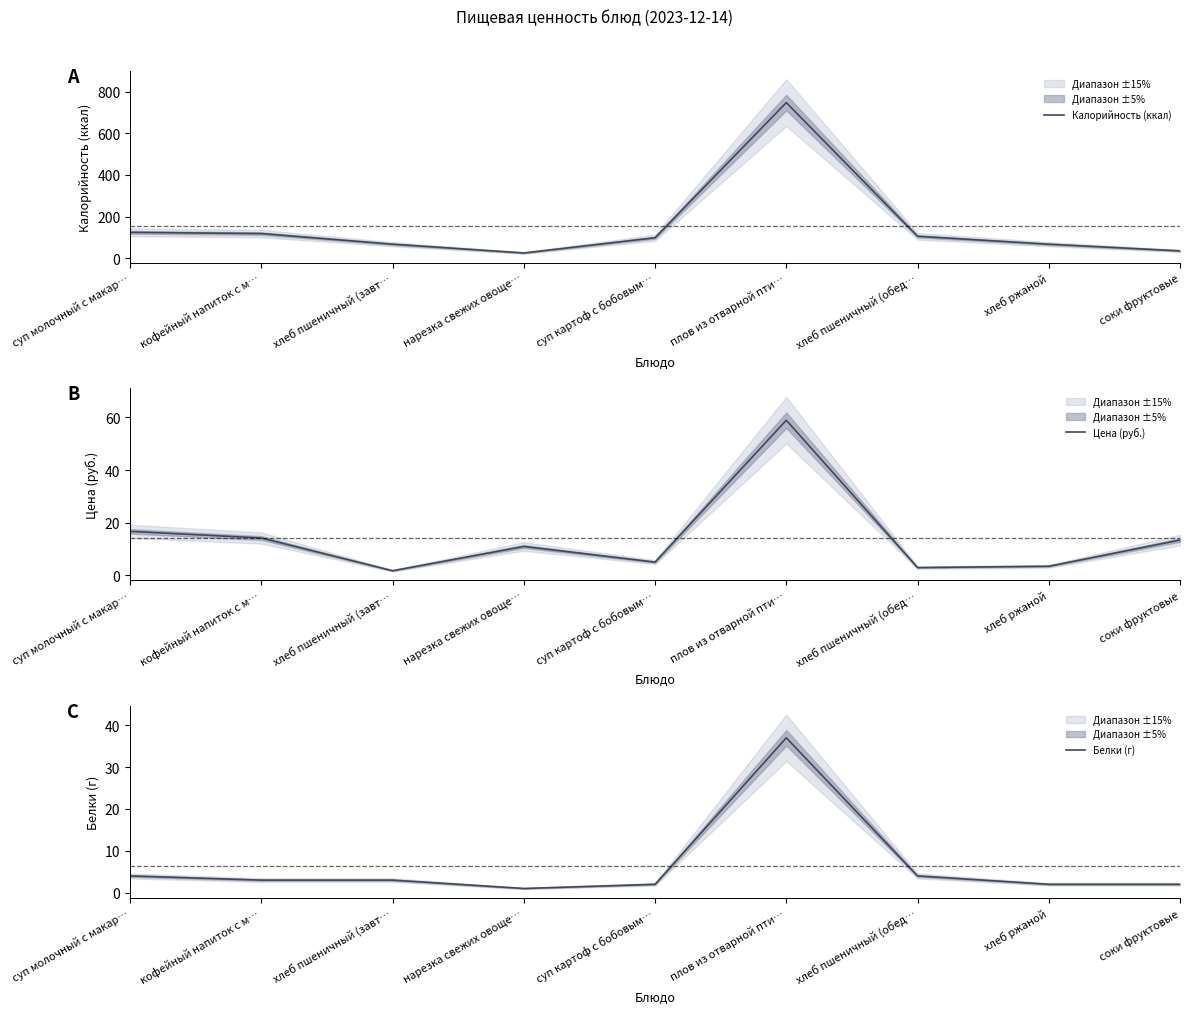

How many data points in Калорийность (ккал) are above 99?

4